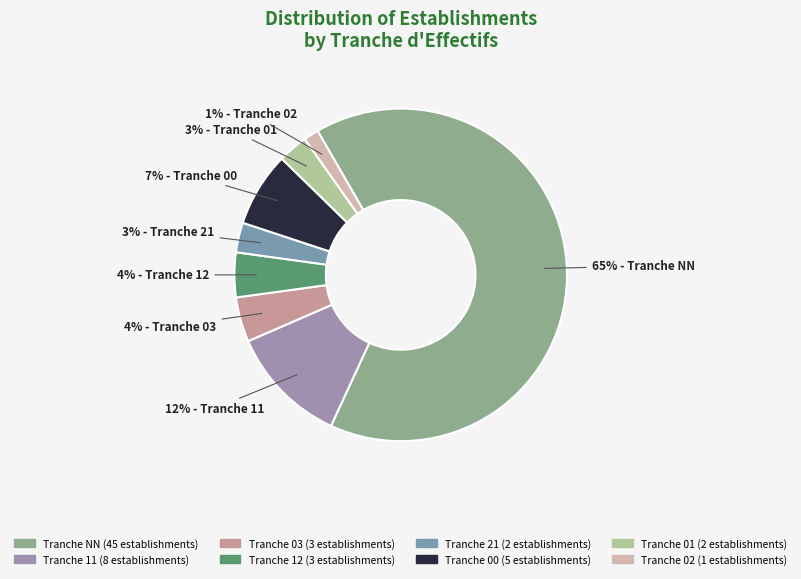

Count the number of slices in the pie.

8